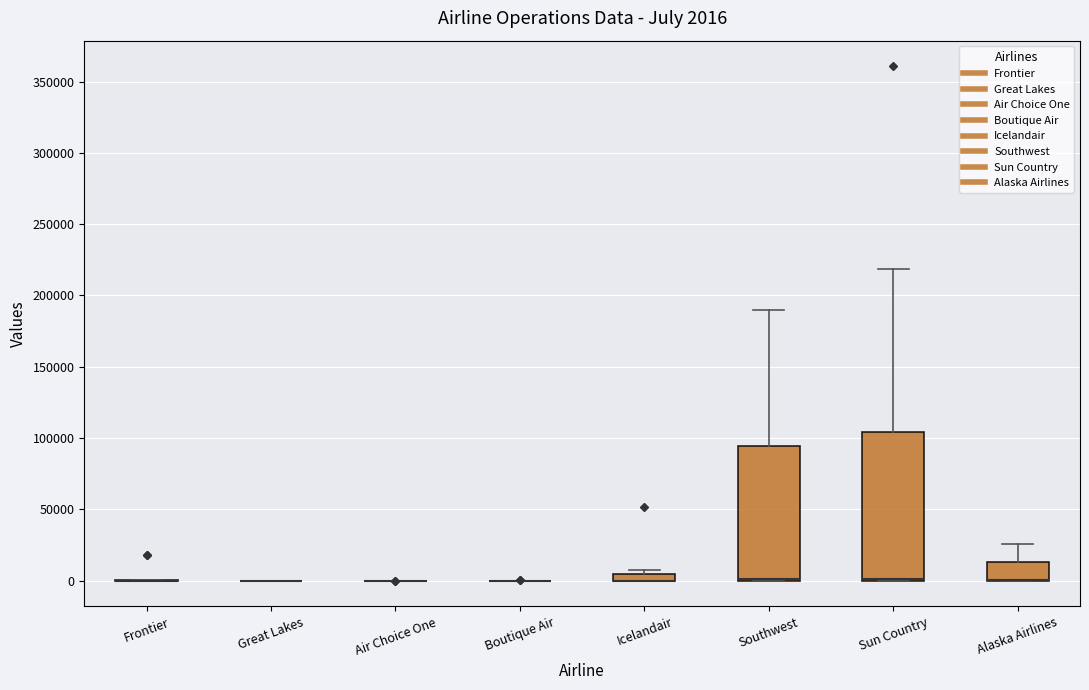

Which box is the tallest, from its lower edge to its upper edge?

Sun Country